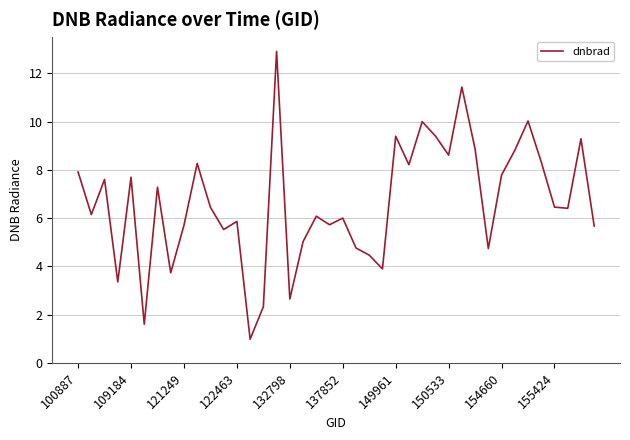

How many lines are shown in the chart?

1